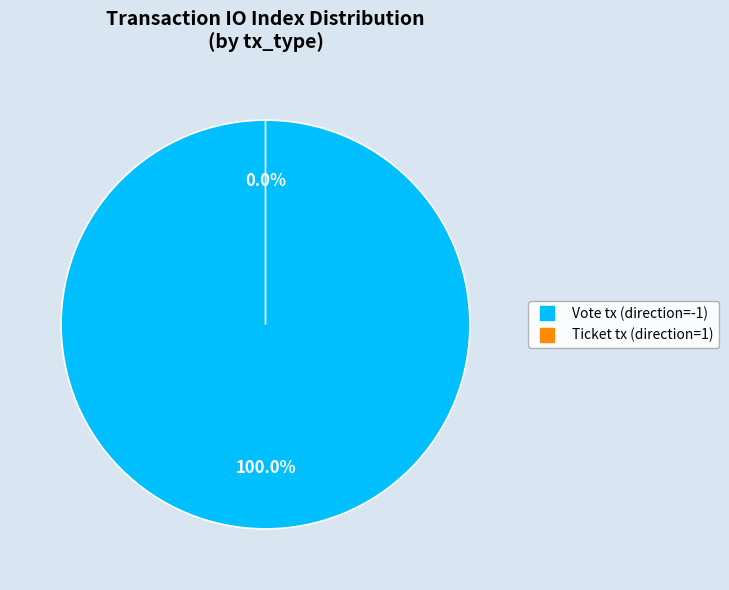

Rank the categories by value from lowest to highest.

Ticket tx (direction=1), Vote tx (direction=-1)